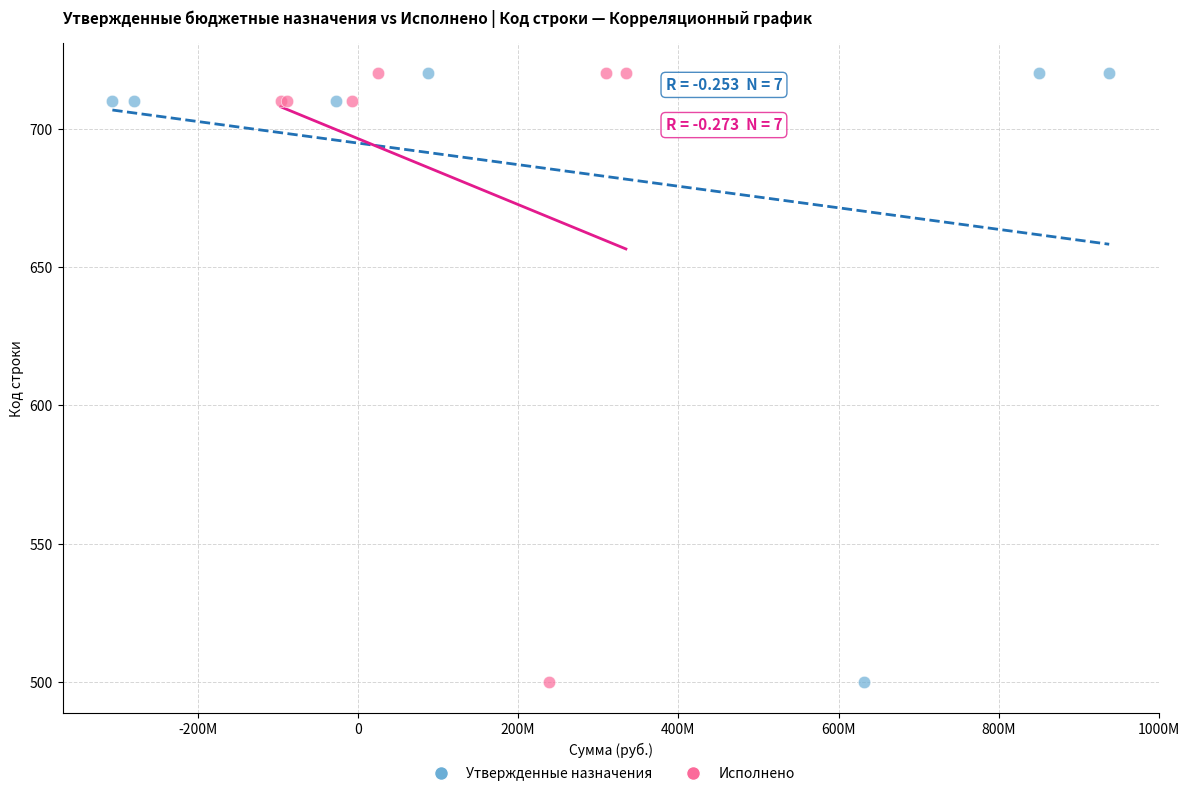

What are all the series names shown in the legend?

Утвержденные назначения, Исполнено